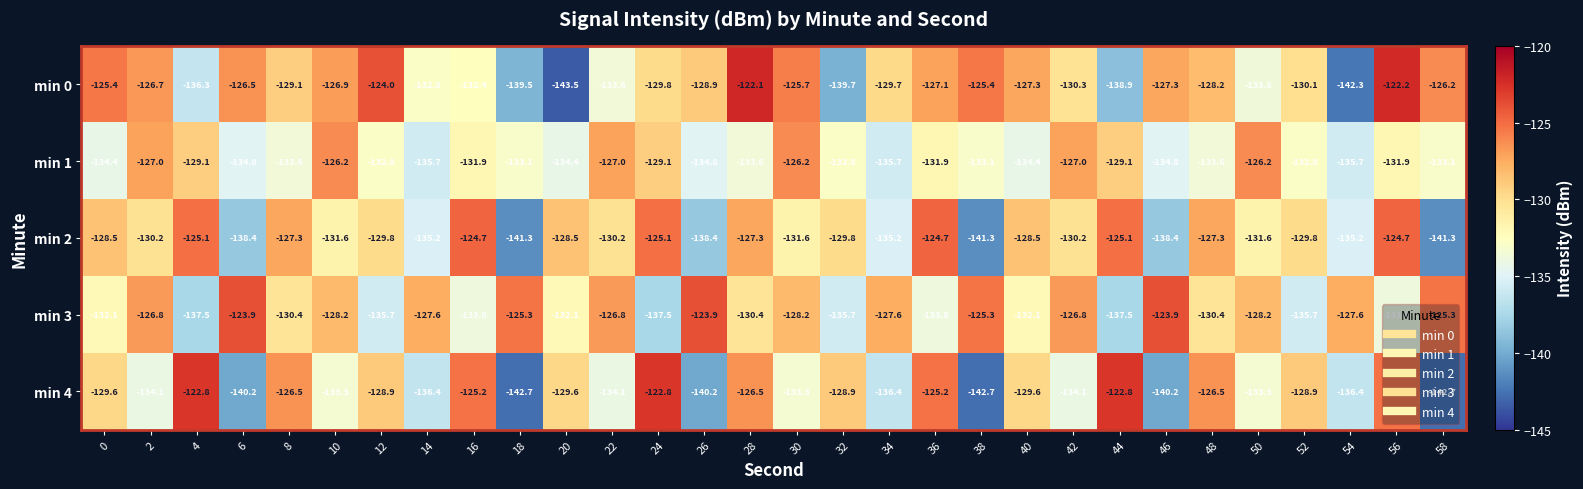

What is the difference between the maximum and second lowest values in the min 1 series?

9.5